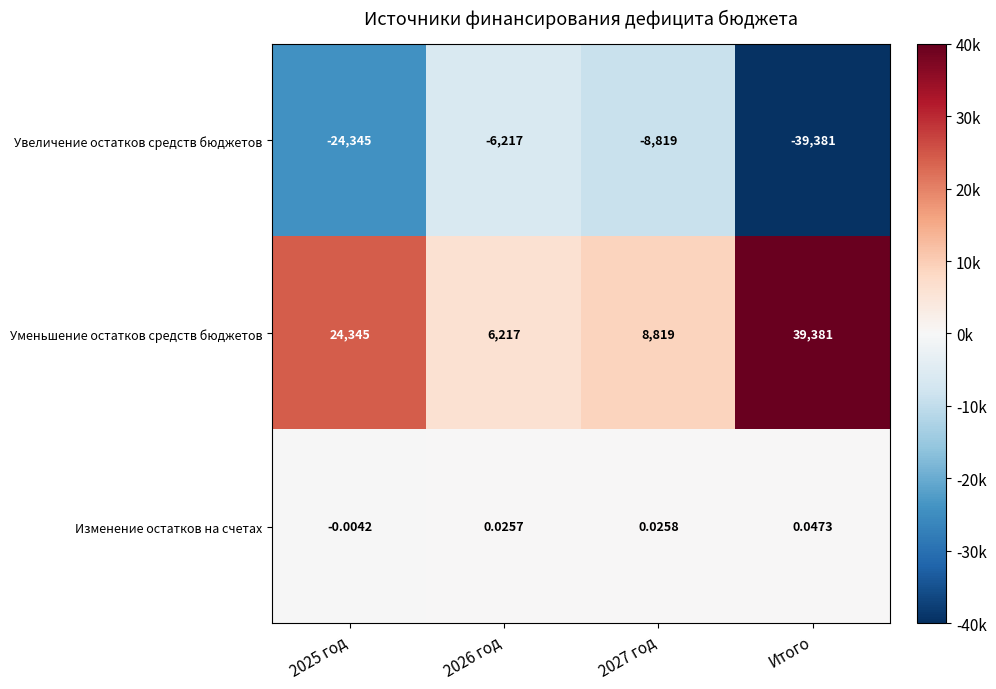

Which category has the lowest value across all series?

Итого